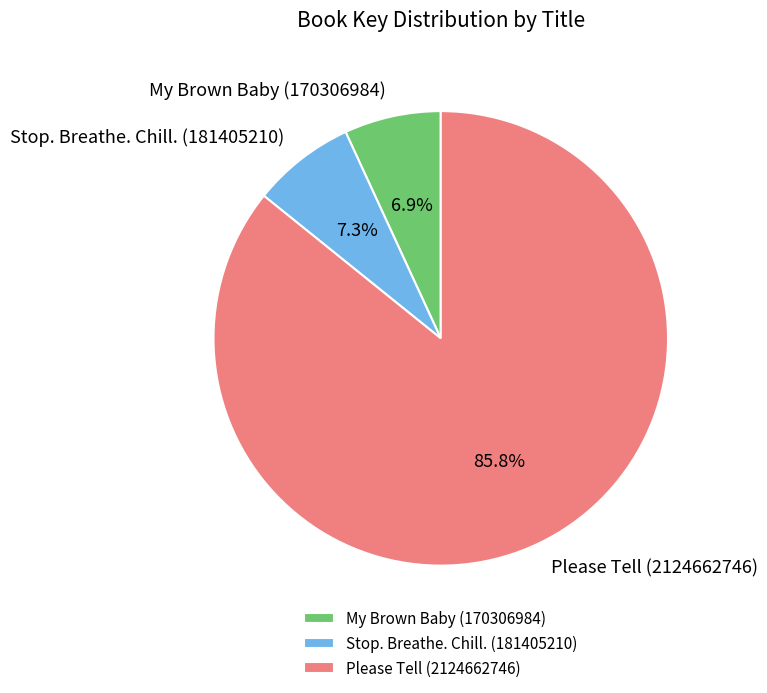

Is the sum of Please Tell (2124662746) and Stop. Breathe. Chill. (181405210) greater than half?

Yes